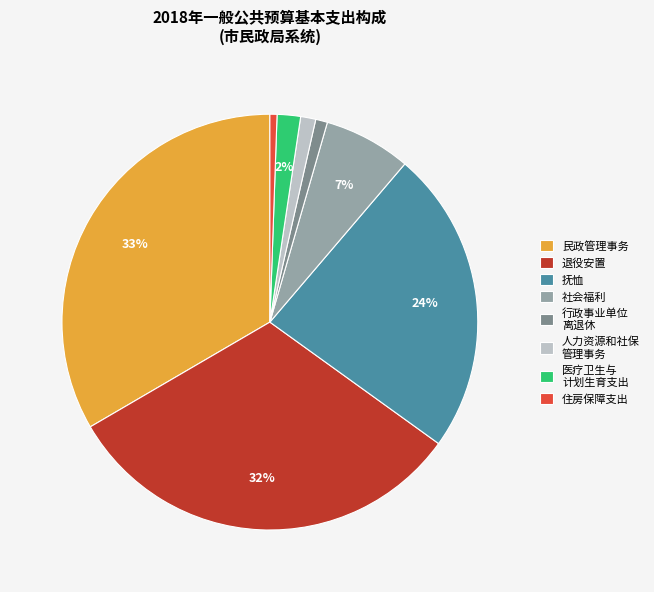

What is the largest slice in the pie chart?

民政管理事务